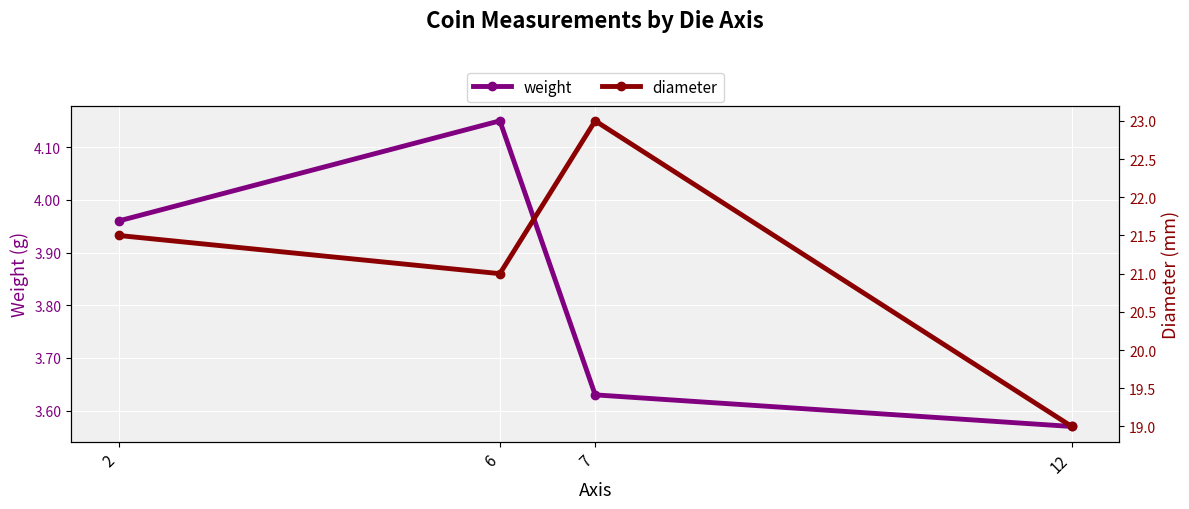

Reading left to right, extract all data points from this chart.

weight: 2=4.0	6=4.2	7=3.6	12=3.6
diameter: 2=21.5	6=21.0	7=23.0	12=19.0